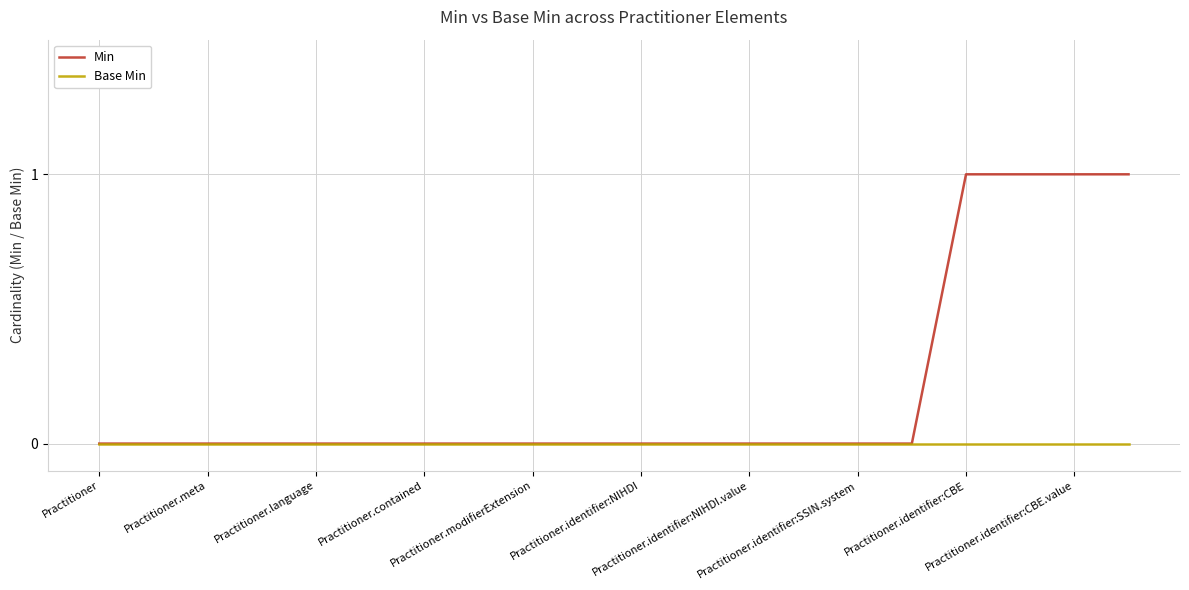

Rank the series by their average value, from highest to lowest.

Min, Base Min